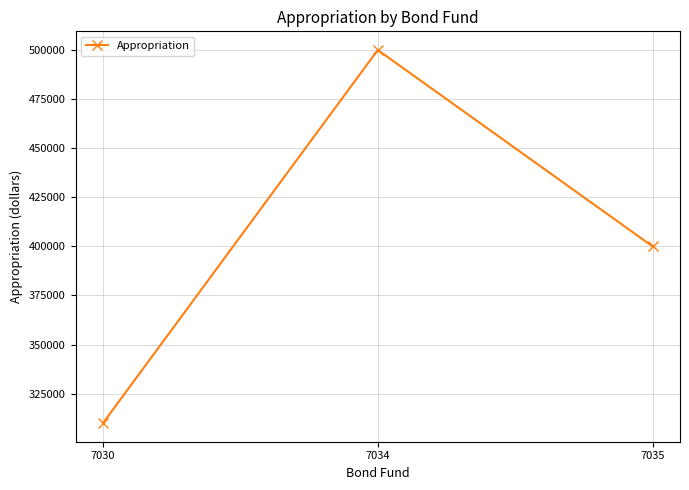

At which category does the chart reach its minimum across all series?

7030